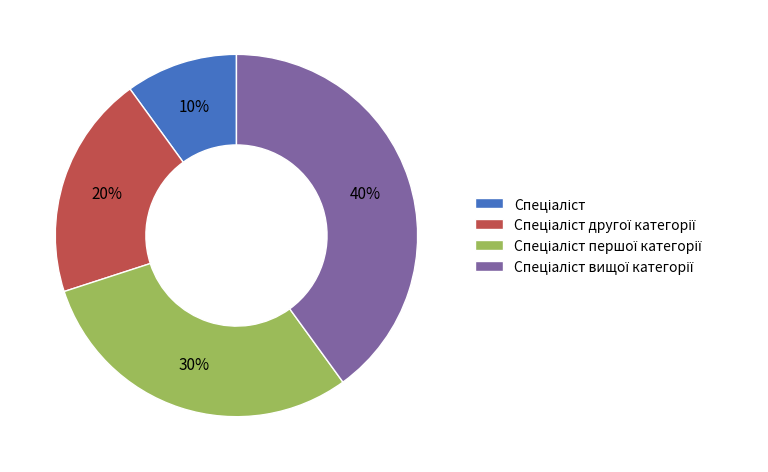

To the nearest percent, what is the average slice percentage?

25%